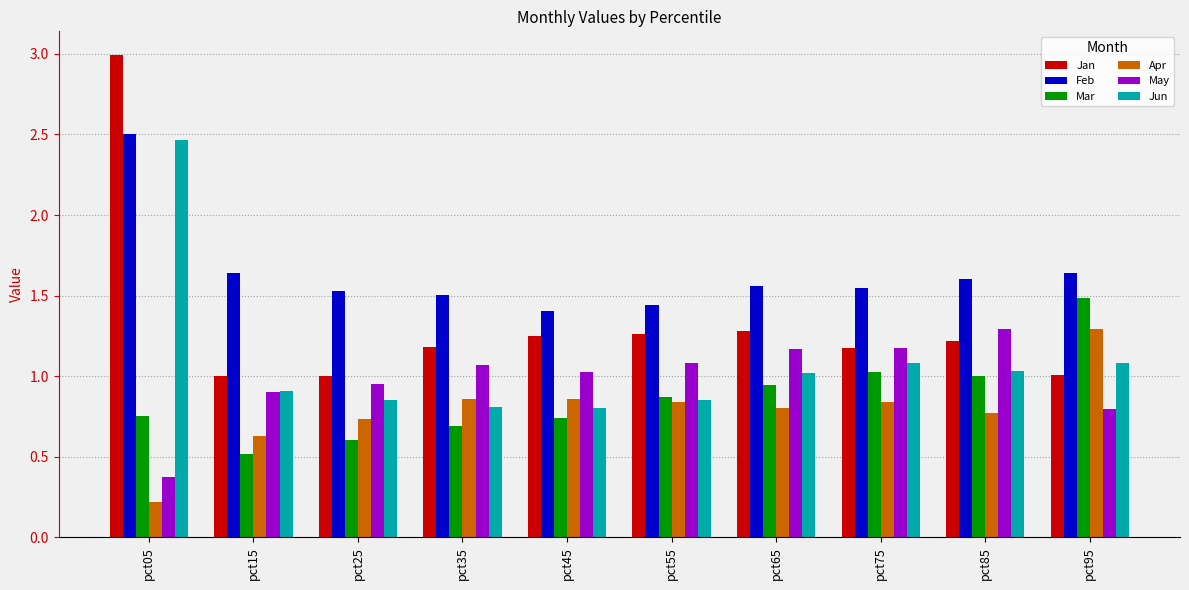

What is the greatest value displayed?

3.0